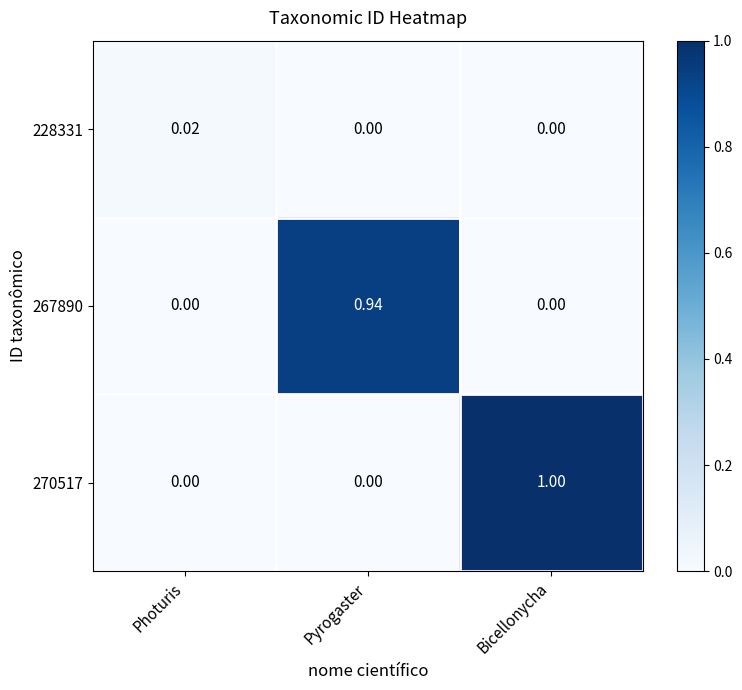

At which label does 270517 reach its peak?

Bicellonycha